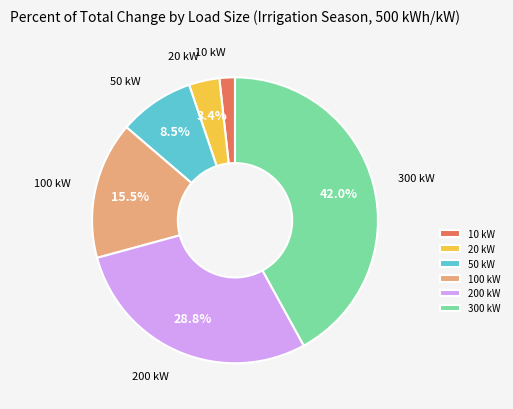

Count the number of slices in the pie.

6